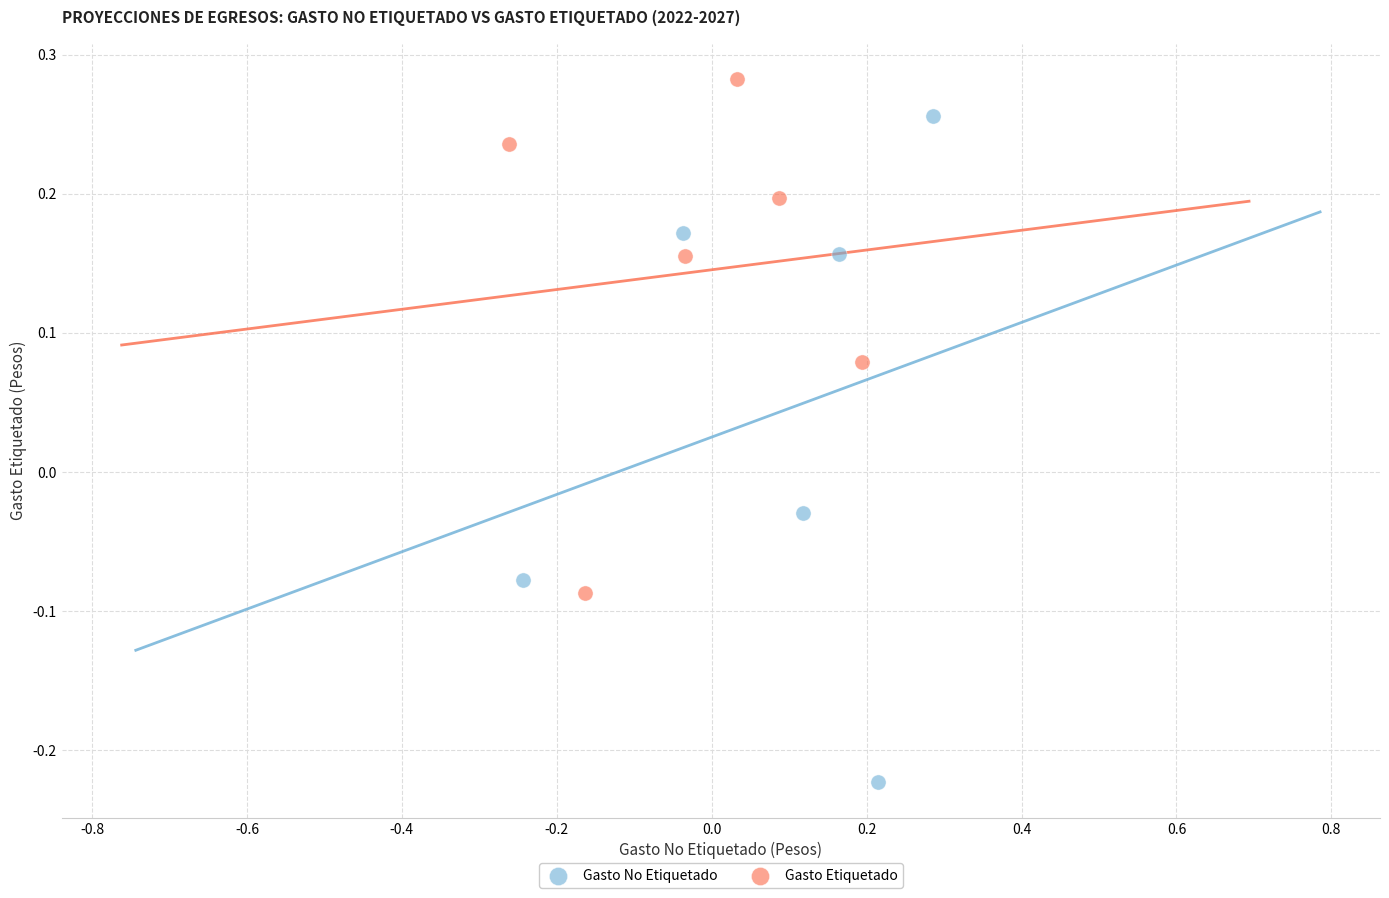

Which series has the widest spread of Y values?

Gasto No Etiquetado